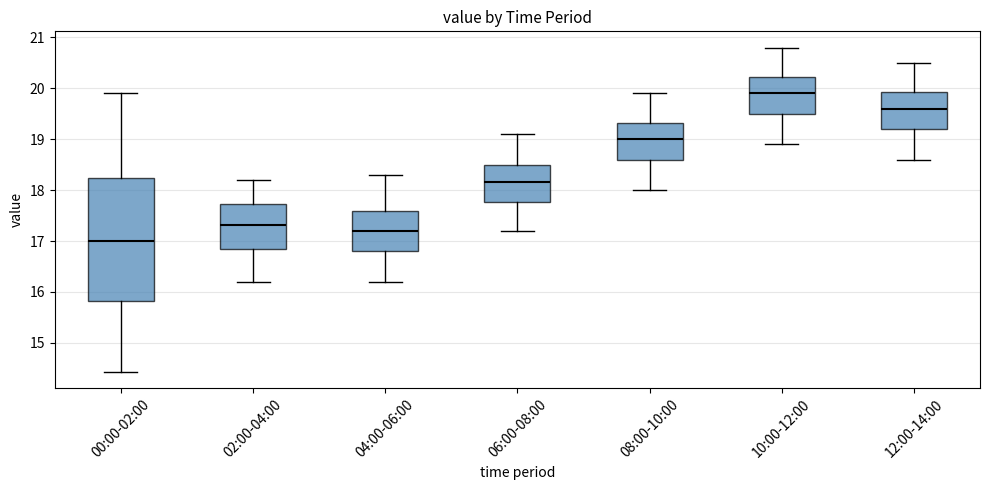

Reading left to right, read every box against the y-axis: the position of its median line, the range the box covers, and the ends of its whiskers. The values are not printed on the chart, so give them approximately, as read against the axis.

00:00-02:00: median 17.0, box 15.8 to 18.2, whiskers 14.4 to 19.9
02:00-04:00: median 17.3, box 16.8 to 17.7, whiskers 16.2 to 18.2
04:00-06:00: median 17.2, box 16.8 to 17.6, whiskers 16.2 to 18.3
06:00-08:00: median 18.2, box 17.8 to 18.5, whiskers 17.2 to 19.1
08:00-10:00: median 19.0, box 18.6 to 19.3, whiskers 18.0 to 19.9
10:00-12:00: median 19.9, box 19.5 to 20.2, whiskers 18.9 to 20.8
12:00-14:00: median 19.6, box 19.2 to 19.9, whiskers 18.6 to 20.5